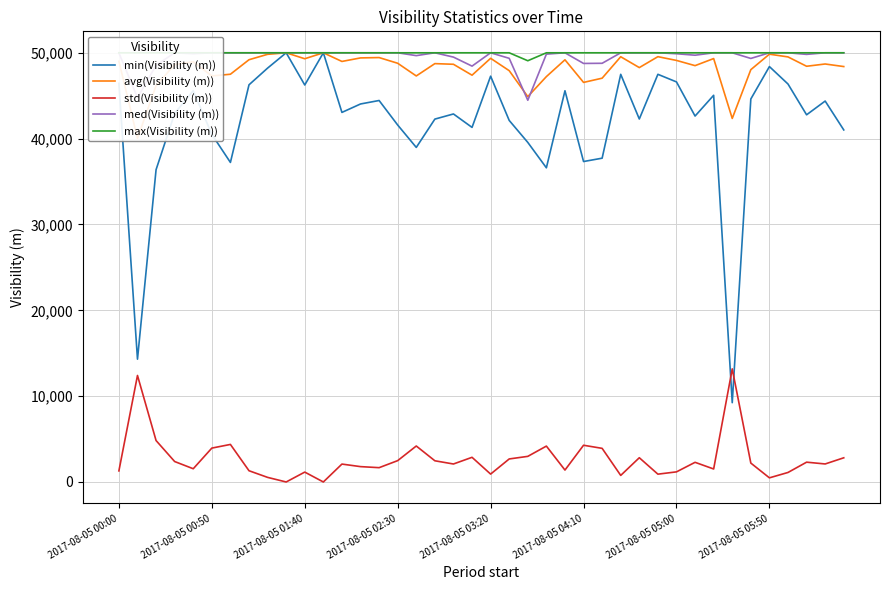

What are all the series names shown in the legend?

min(Visibility (m)), avg(Visibility (m)), std(Visibility (m)), med(Visibility (m)), max(Visibility (m))